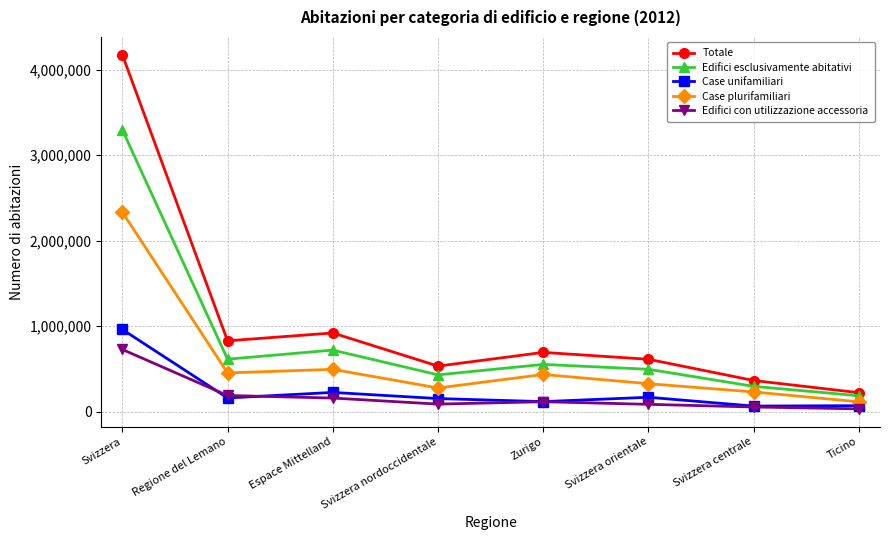

What position from the right is Regione del Lemano?

7